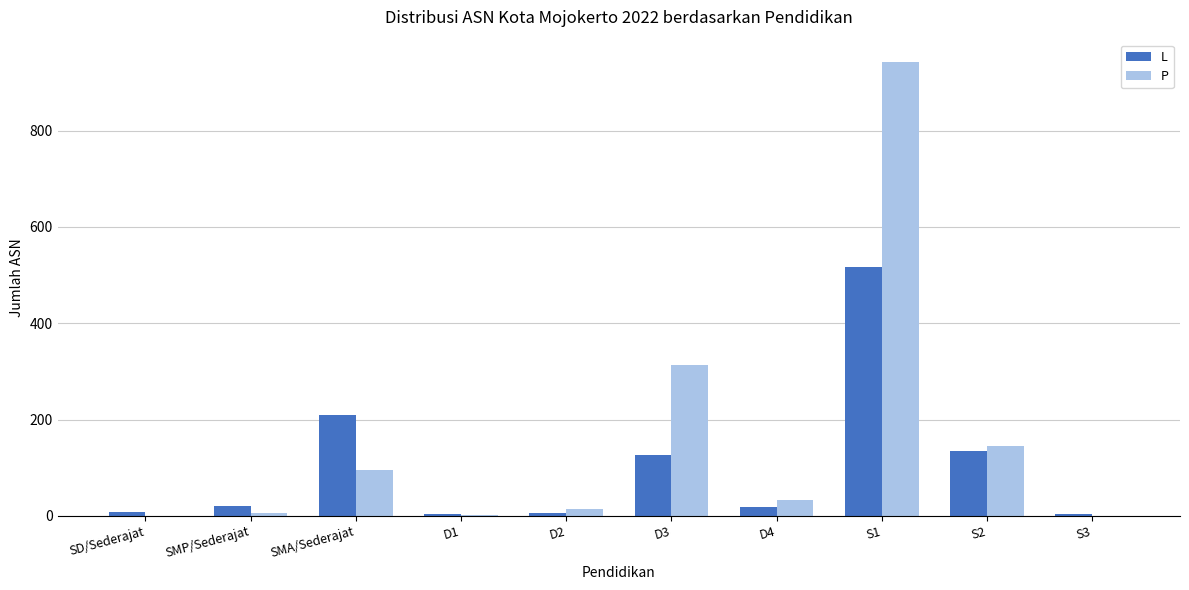

What is the sum of all L values?

1047